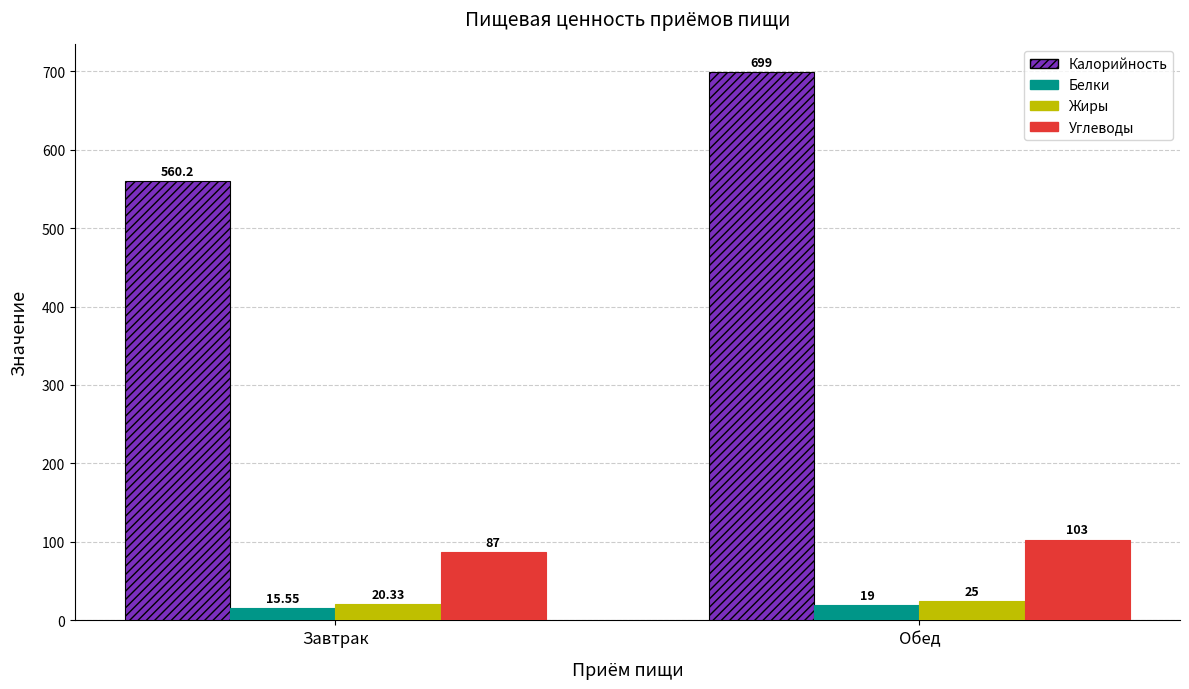

Where is Белки nearest to the value 17?

Завтрак